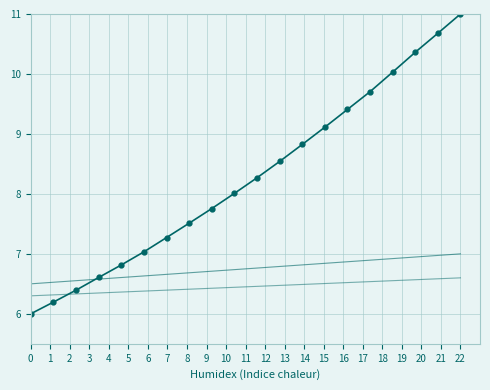

Is it true that Intensity equals 2.4 at 9?

False